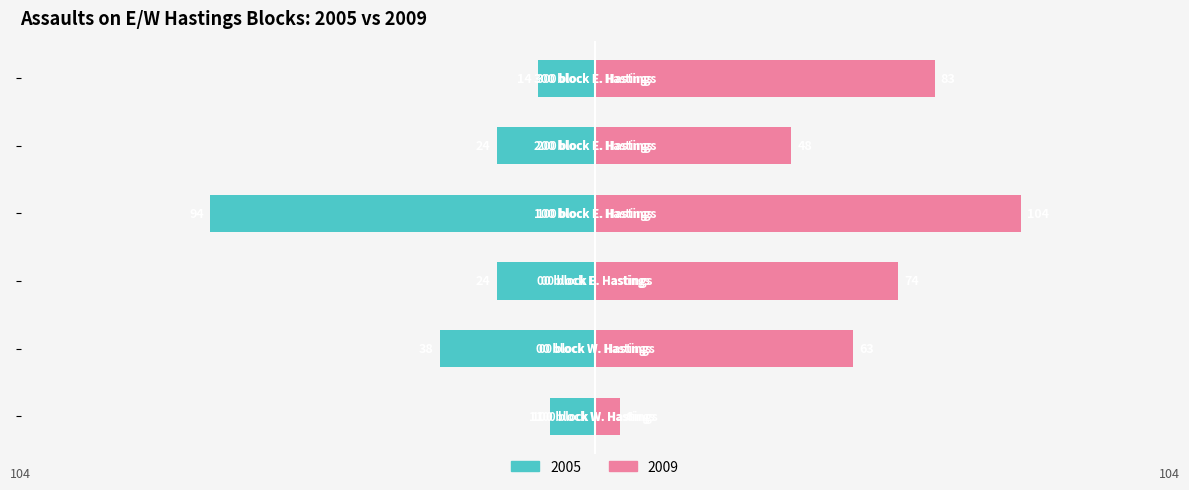

What is the label of the 3rd bar from the left?

00 block E. Hastings